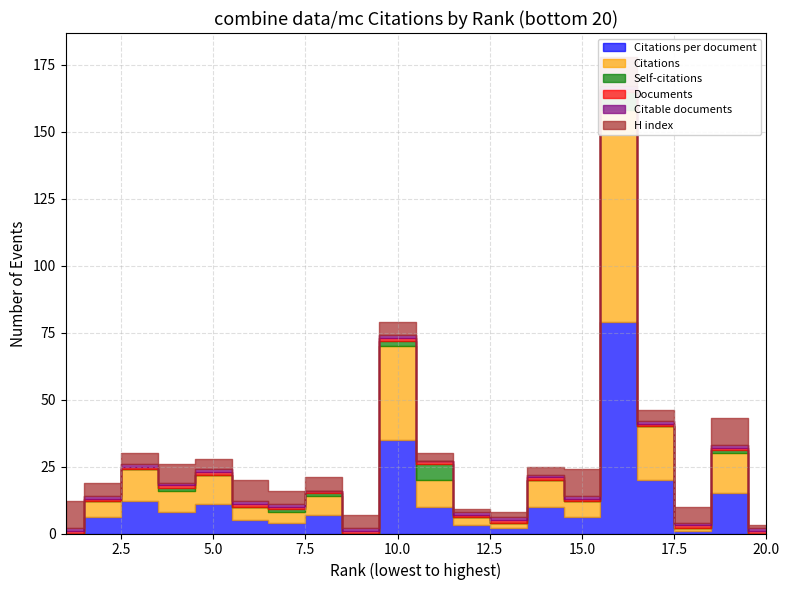

What is the value of the Self-citations point at the 4th from the left?

1